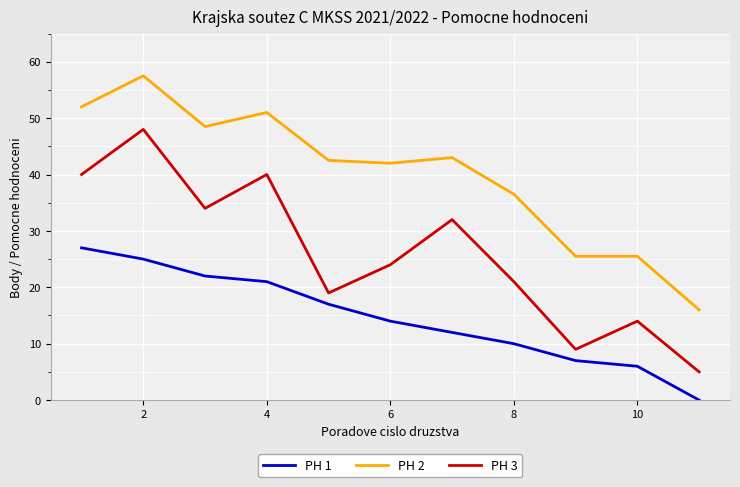

Rank the series by their maximum value, from lowest to highest.

PH 1, PH 3, PH 2